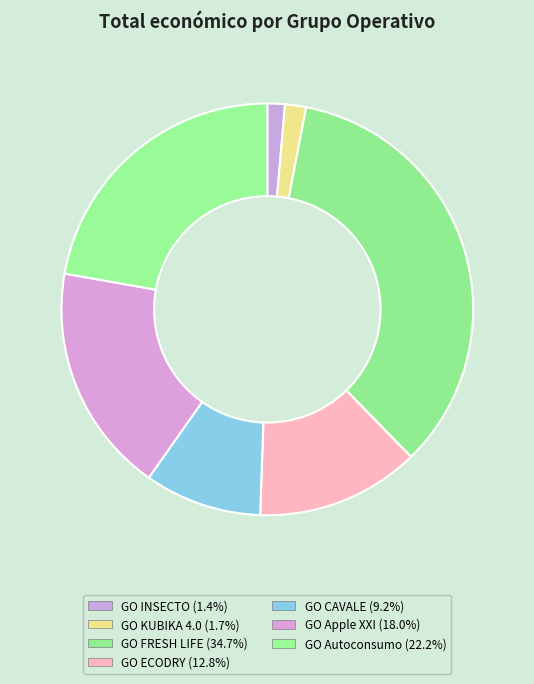

How many slices are in this pie chart?

7